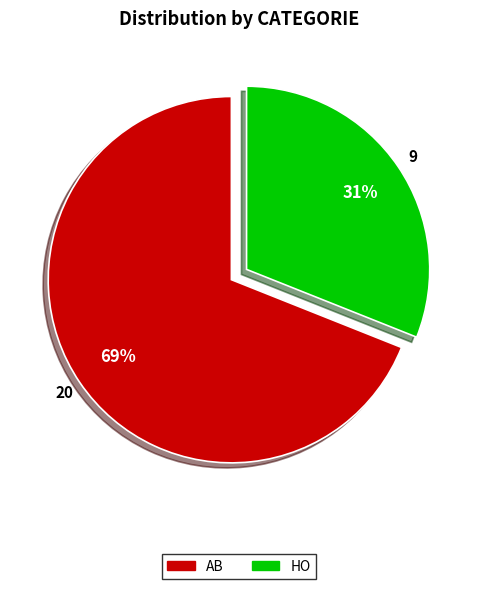

To the nearest percent, what percentage of the pie is HO?

31%